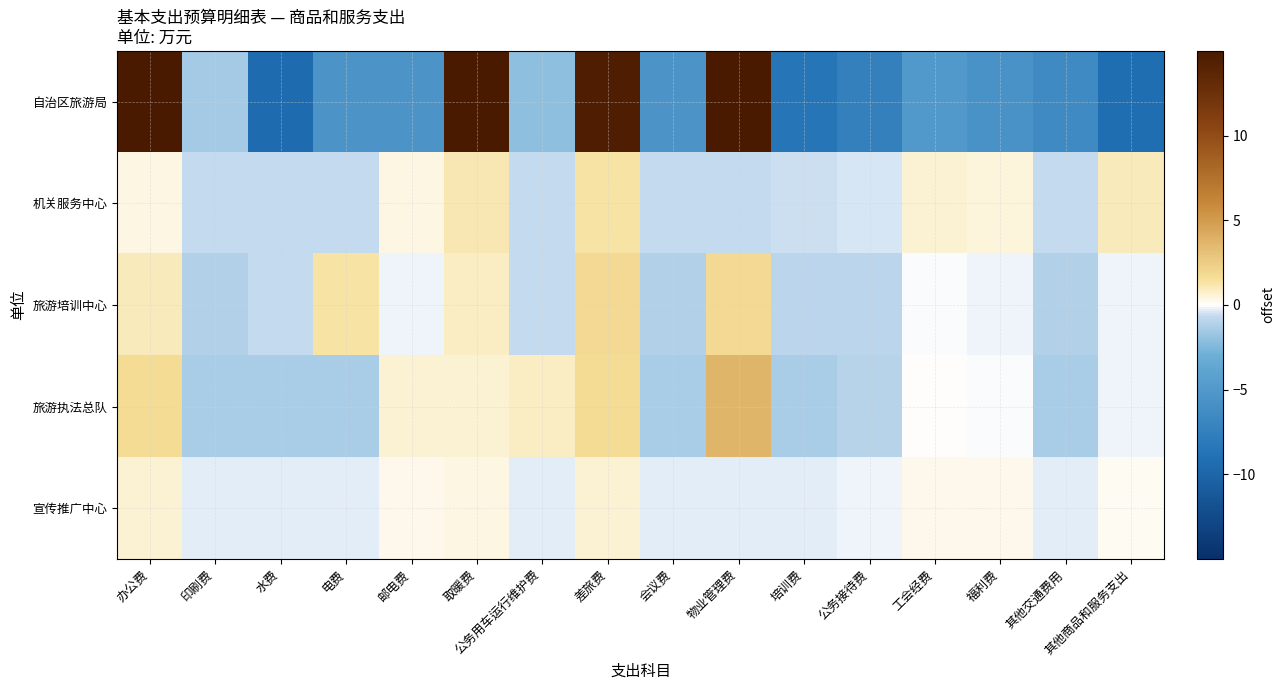

How many distinct data groups are displayed?

5